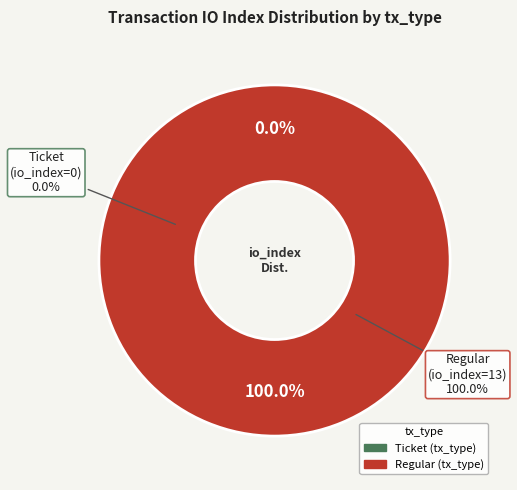

Combined, what portion of the pie is Ticket (io_index=0) and Regular (io_index=13)?

100.0%